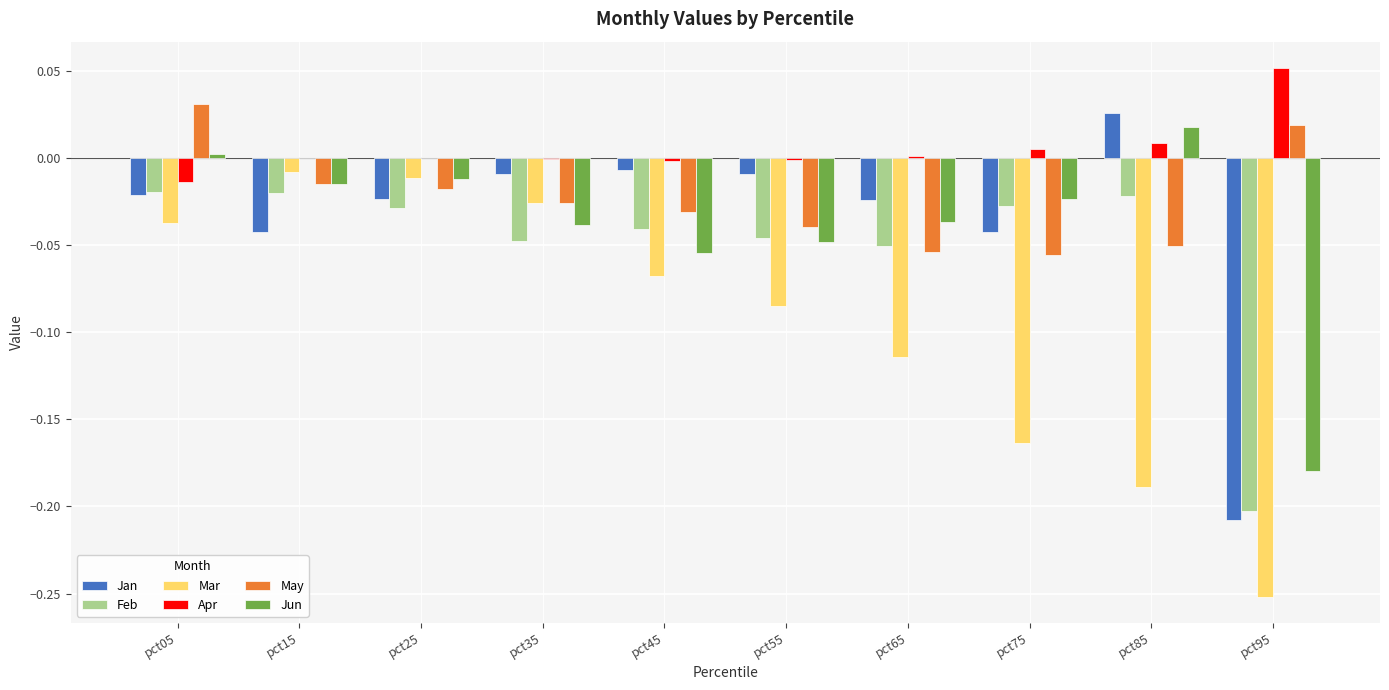

Is it true that Jun equals -0.2 at pct95?

True